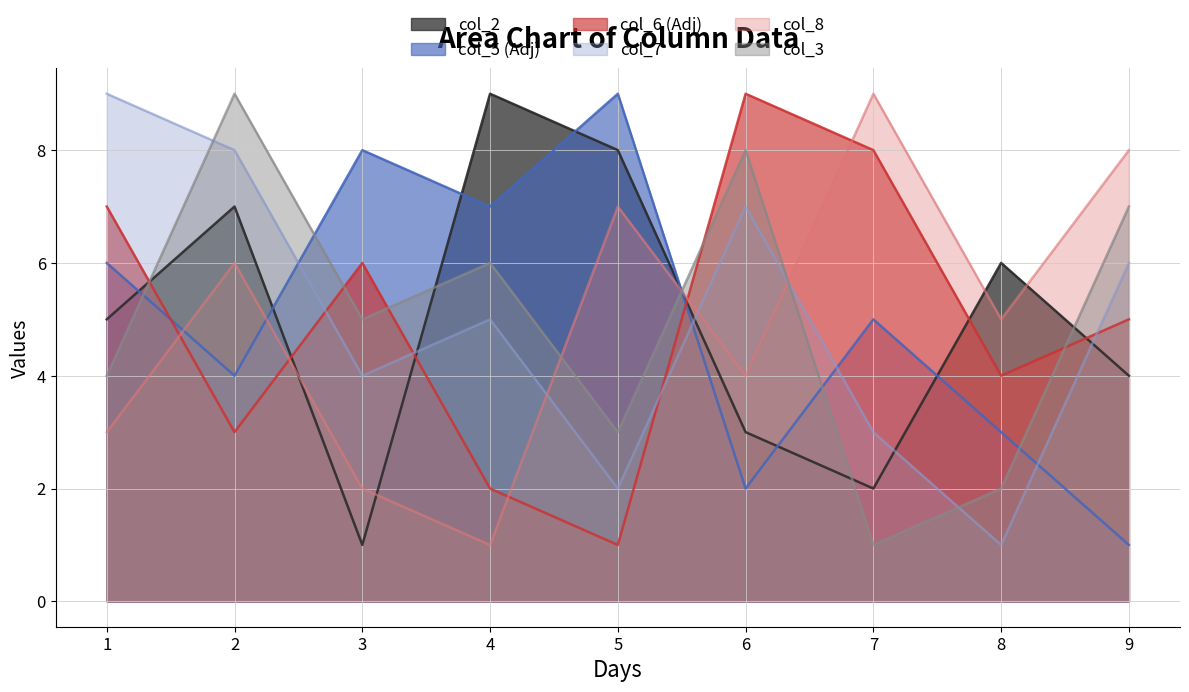

Which series changed the most between 1 and 3?

col_7